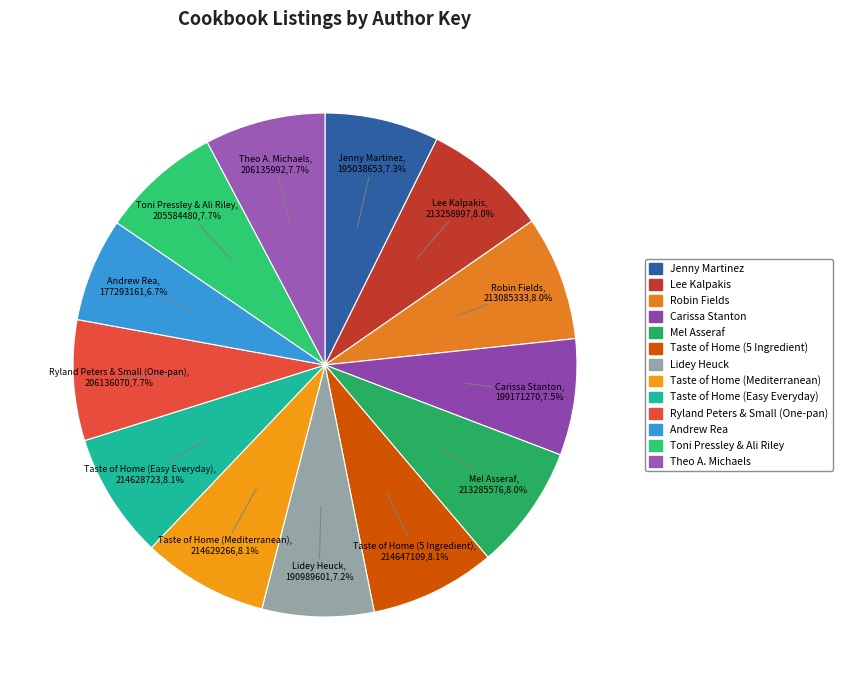

Which has a higher value, Andrew Rea or Jenny Martinez?

Jenny Martinez